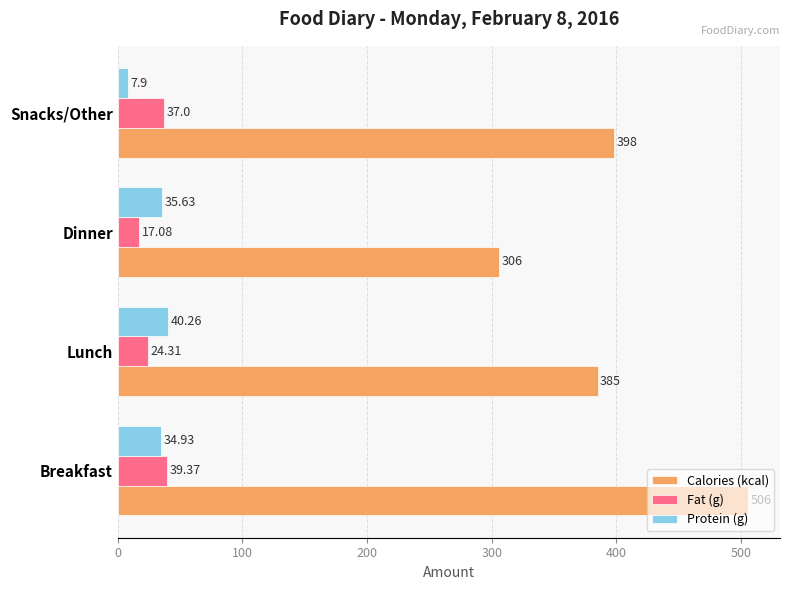

What is the maximum value shown in the chart?

506.0